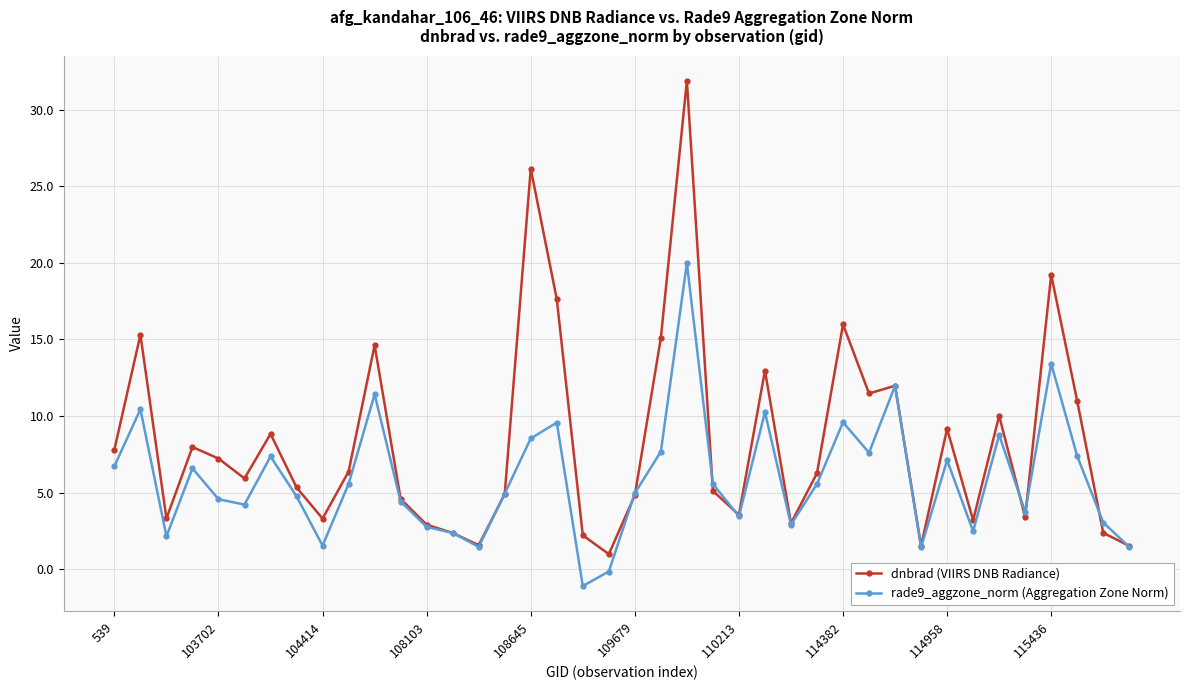

Count the number of data series in this chart.

2